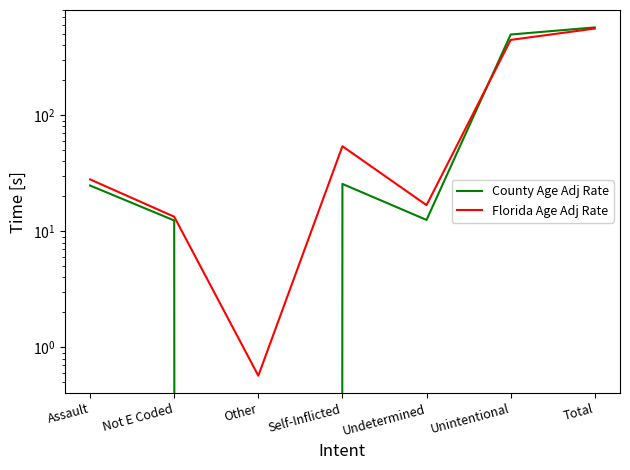

How many data points in Florida Age Adj Rate are above 27?

4